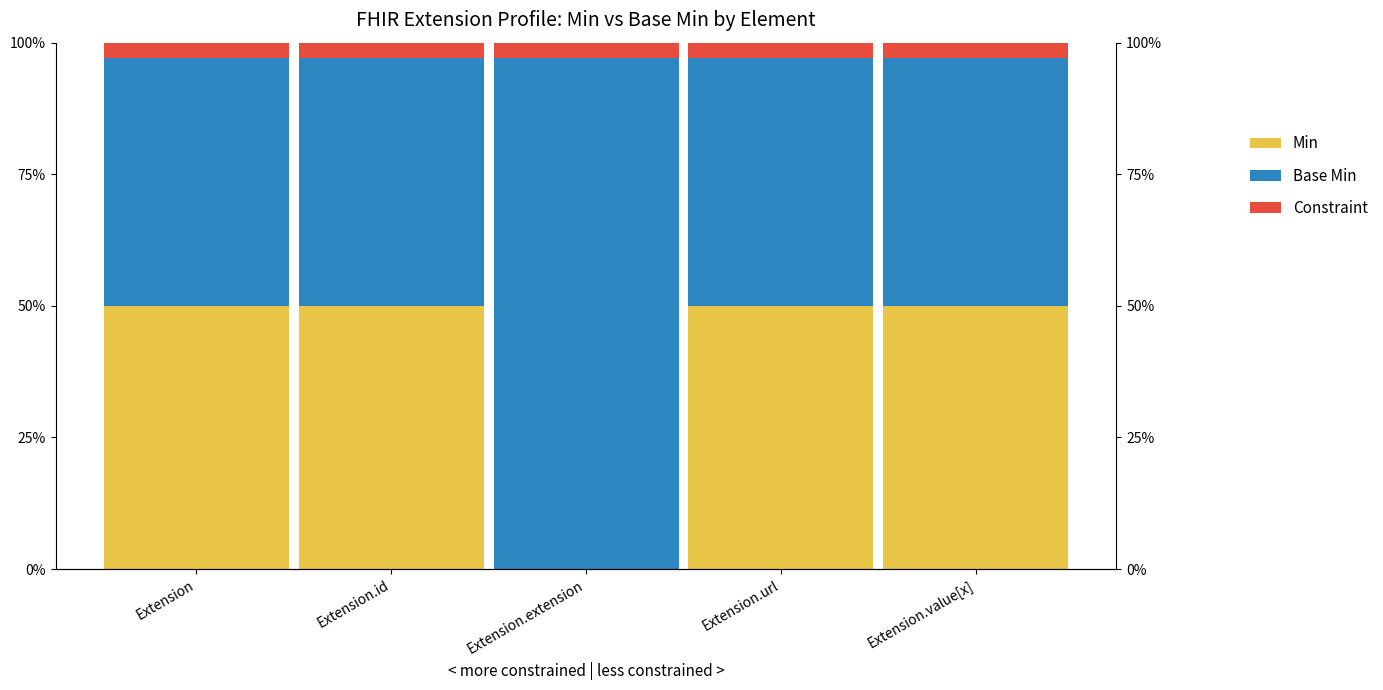

At which category does the chart reach its peak across all series?

Extension.extension